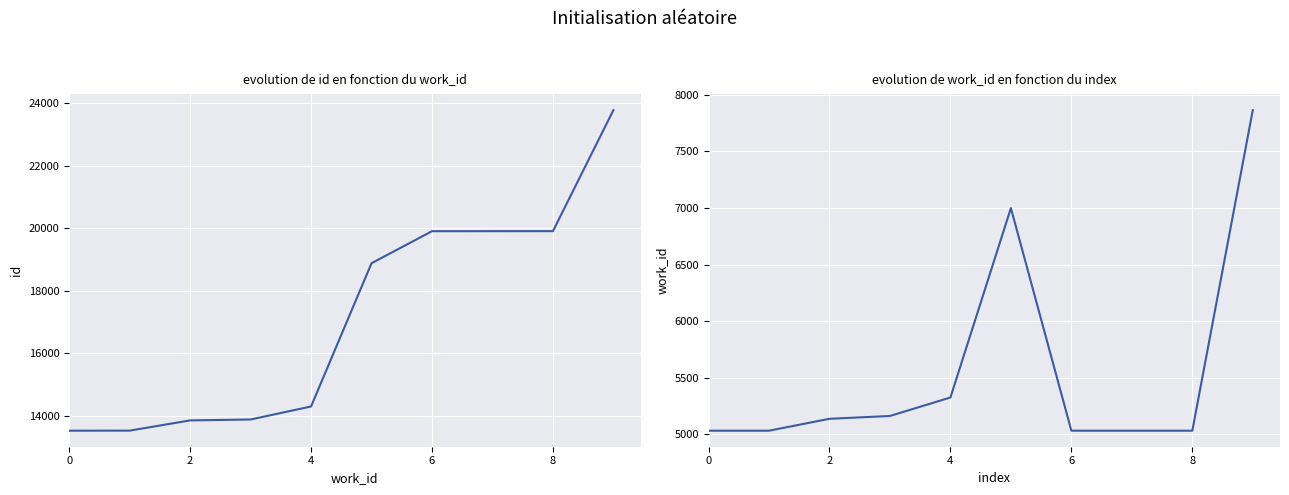

At which category is the sum across all series the highest?

9